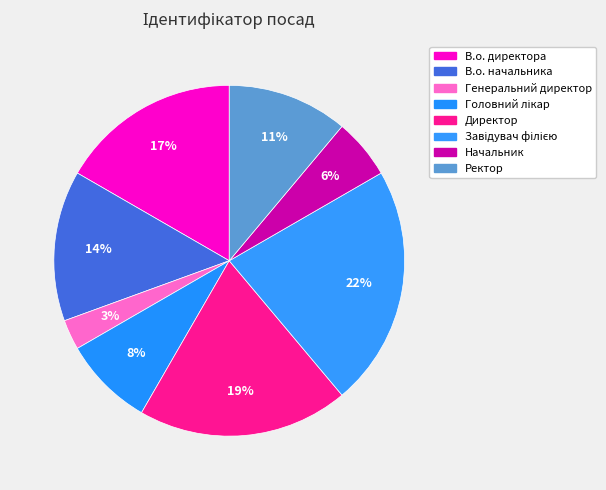

Rank the categories by value from lowest to highest.

Генеральний директор, Начальник, Головний лікар, Ректор, В.о. начальника, В.о. директора, Директор, Завідувач філією